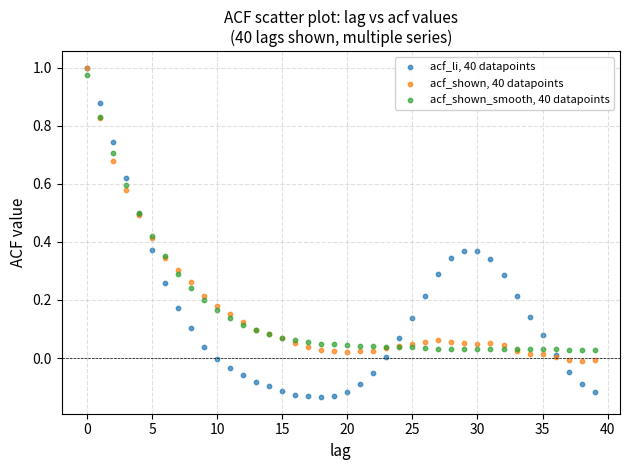

Which series has the widest spread of Y values?

acf_li, 40 datapoints